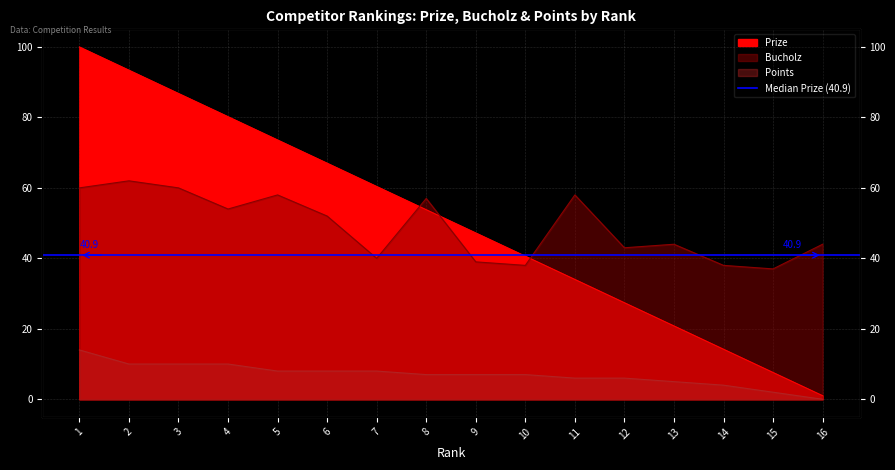

What is the total value across all series at 13?

69.8